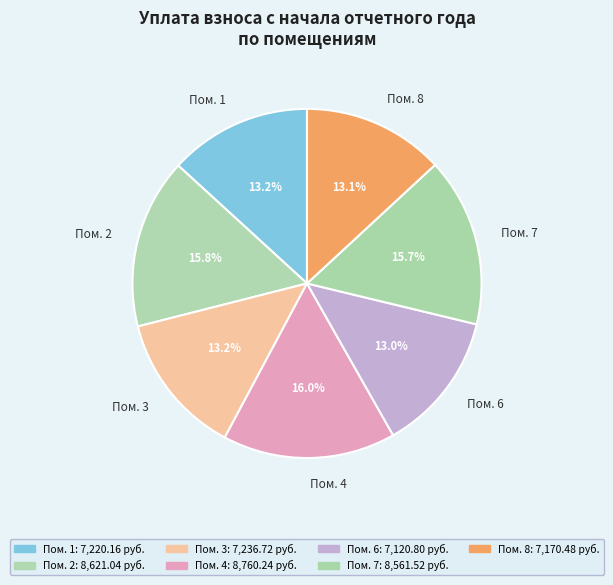

How much of the chart is everything except Пом. 6?

87.0%